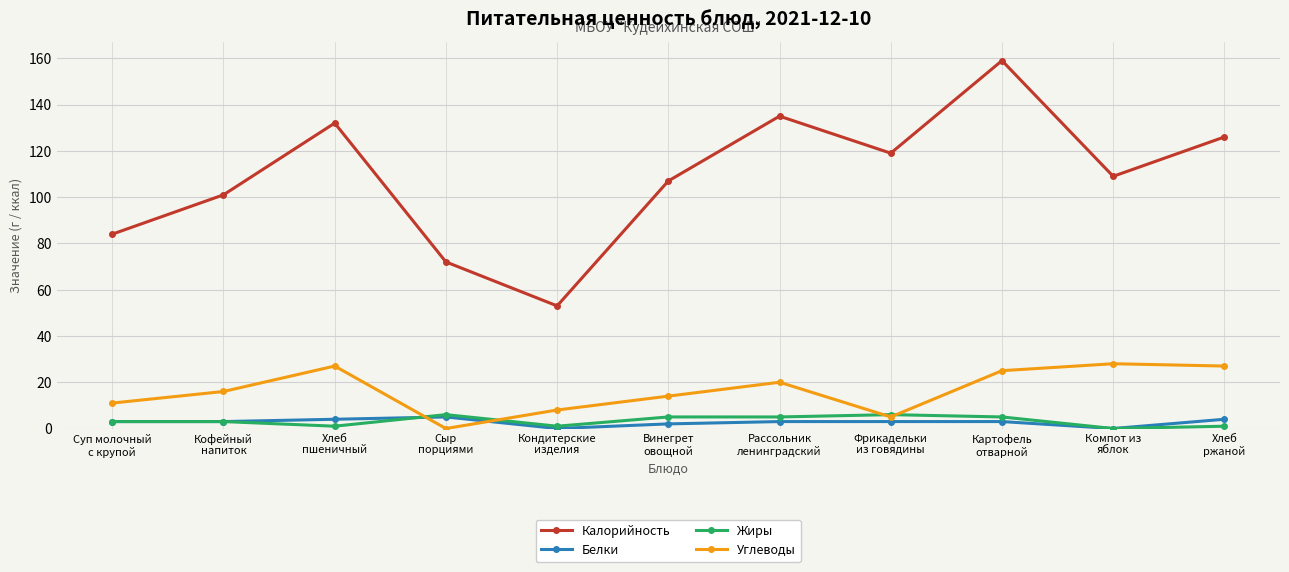

In Калорийность, how many points are lower than both neighbors (excluding endpoints)?

3